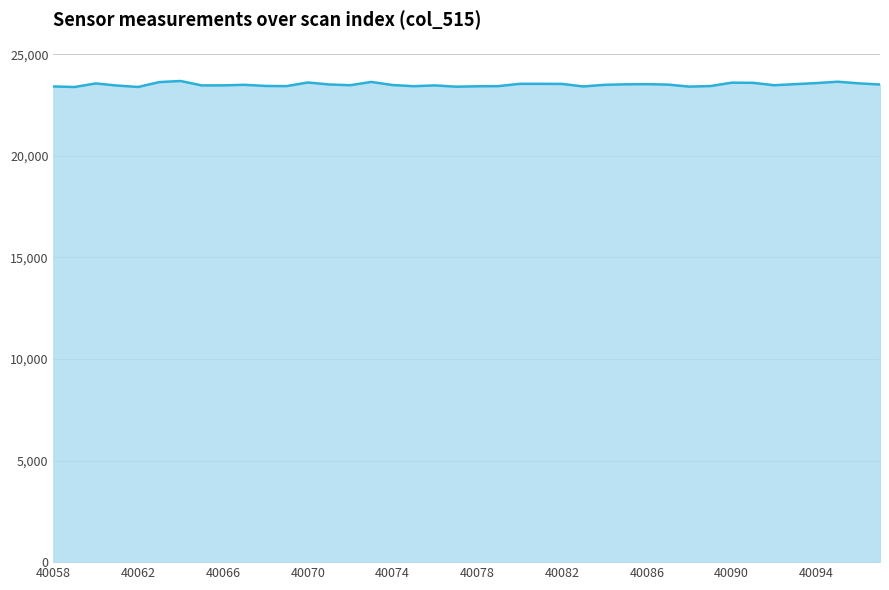

What value does the data have at 40090, to the nearest 50?

23600